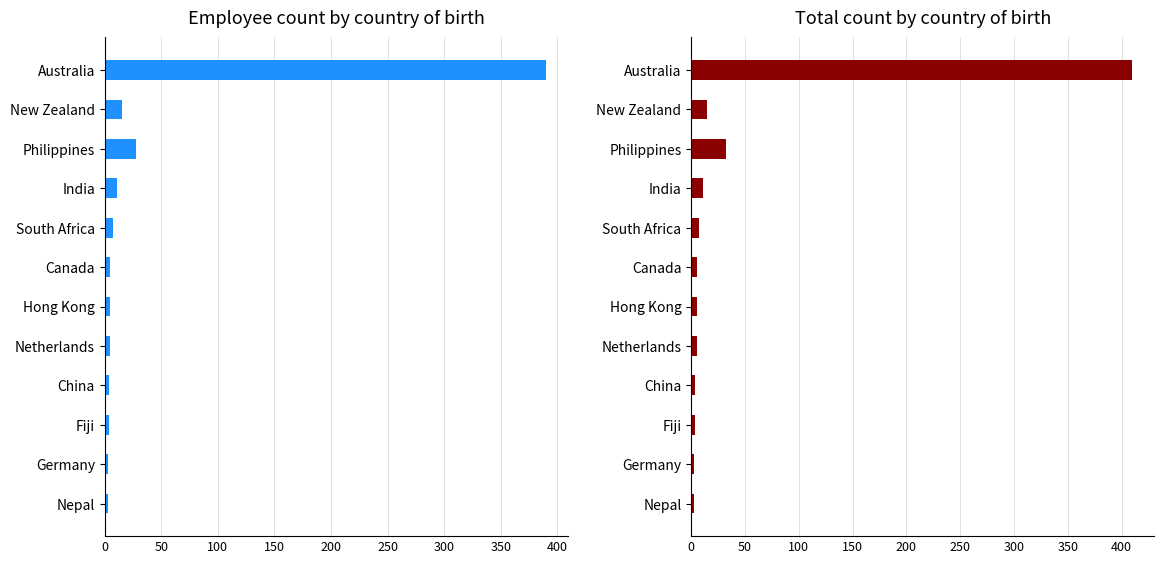

What is the sum of all Total values?

504